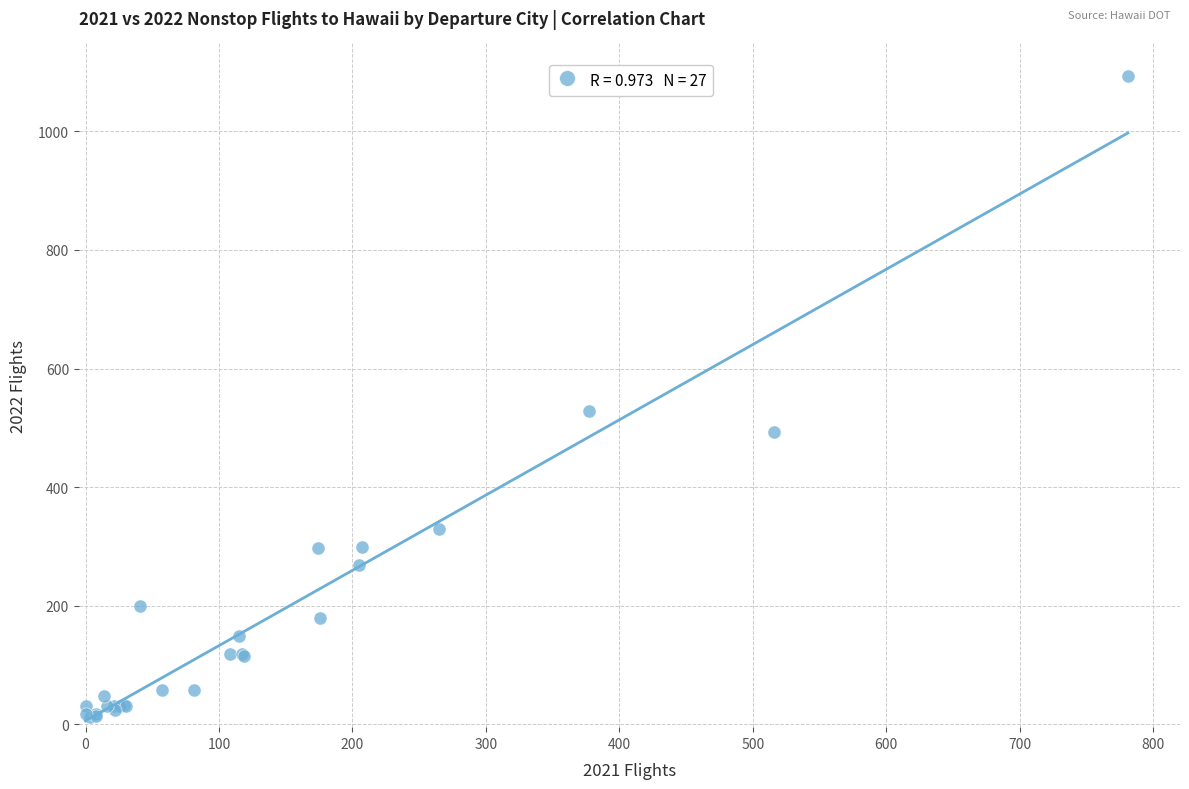

What Y value in the scatter plot is closest to 553?

529